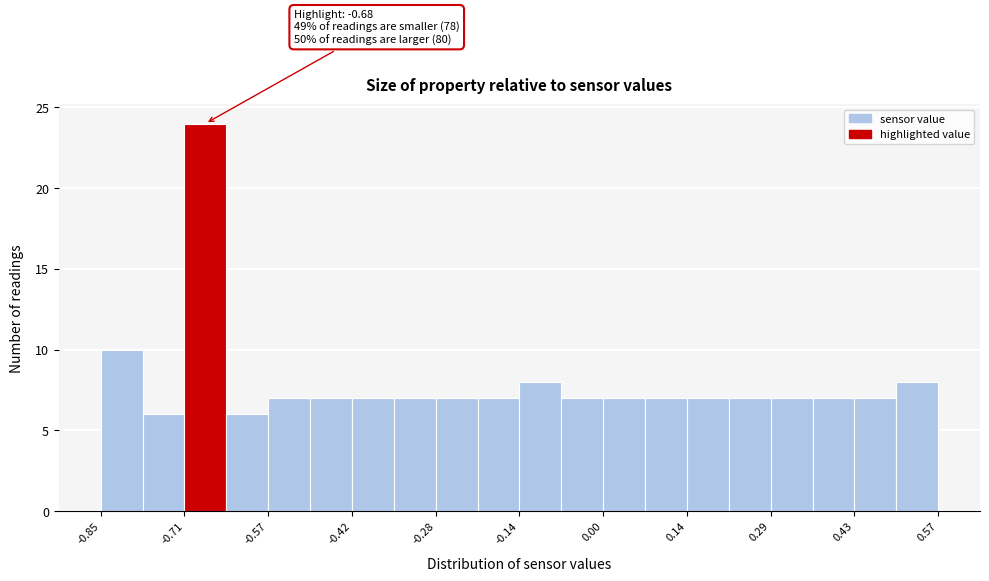

Read against the x-axis, roughly where is the centre of the tallest bar?

-0.68